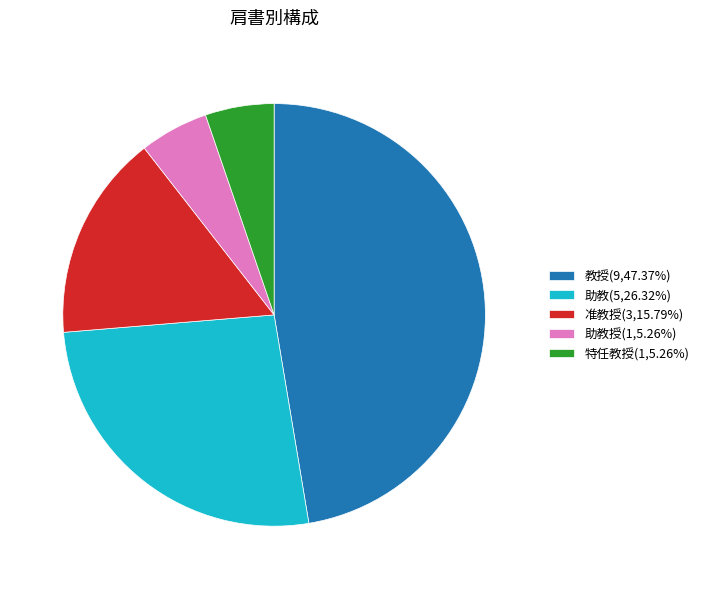

Is the sum of 特任教授(1,5.26%) and 助教(5,26.32%) greater than half?

No